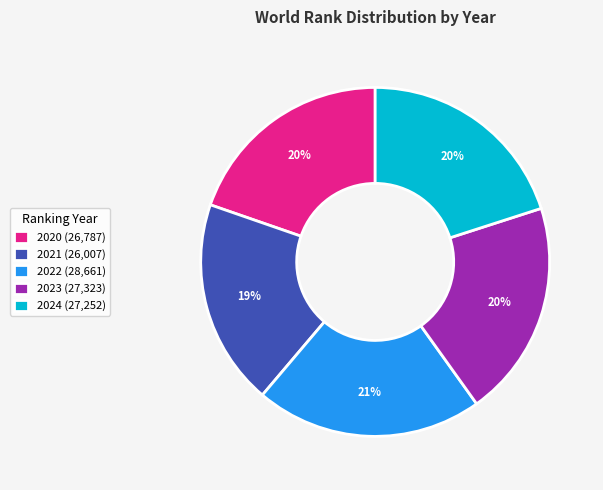

To the nearest percent, what is the difference between the 2023 and 2022 slice percentages?

1%